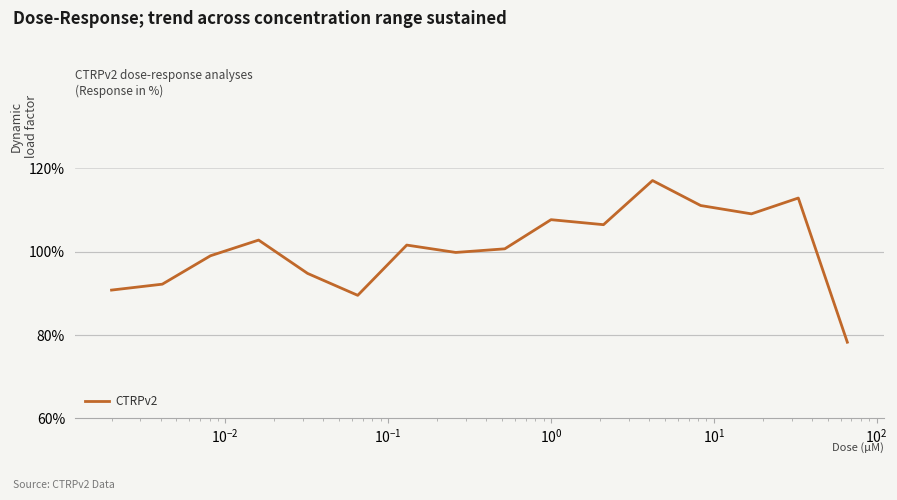

What is the maximum value shown in the chart?

117.1